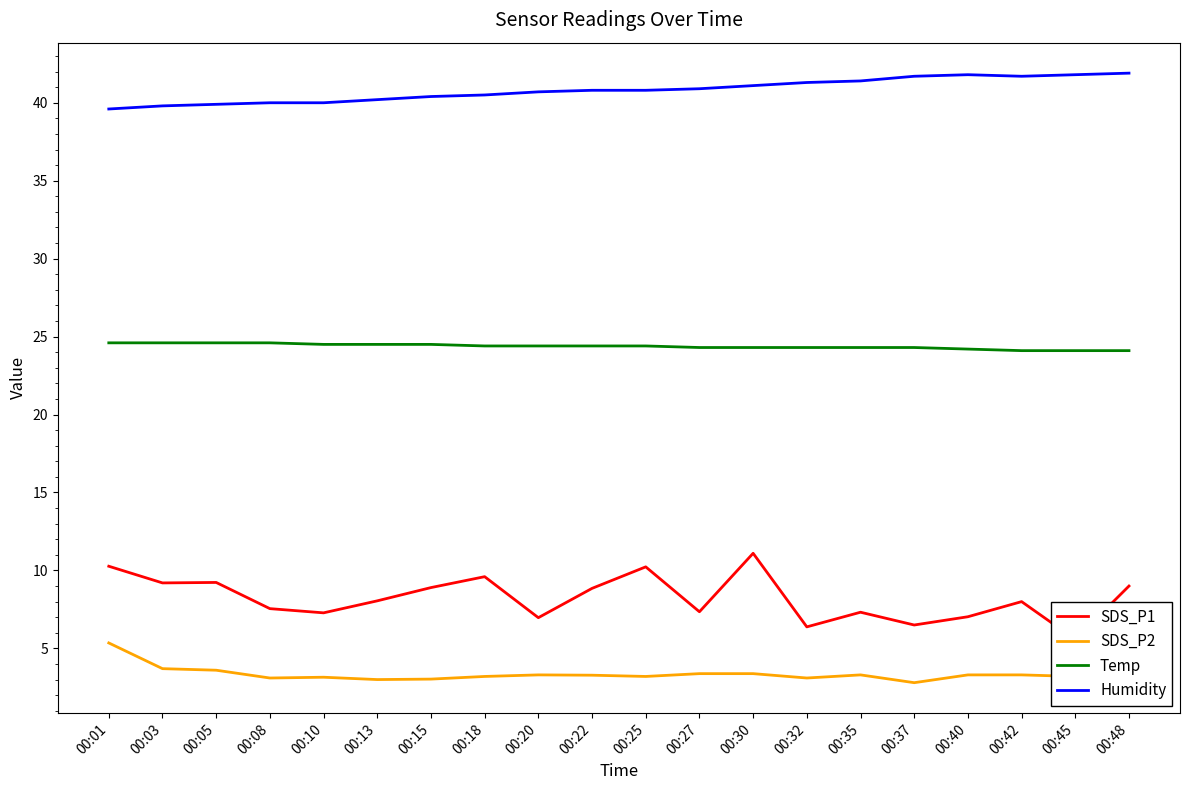

List the series in order of their peak value, lowest first.

SDS_P2, SDS_P1, Temp, Humidity